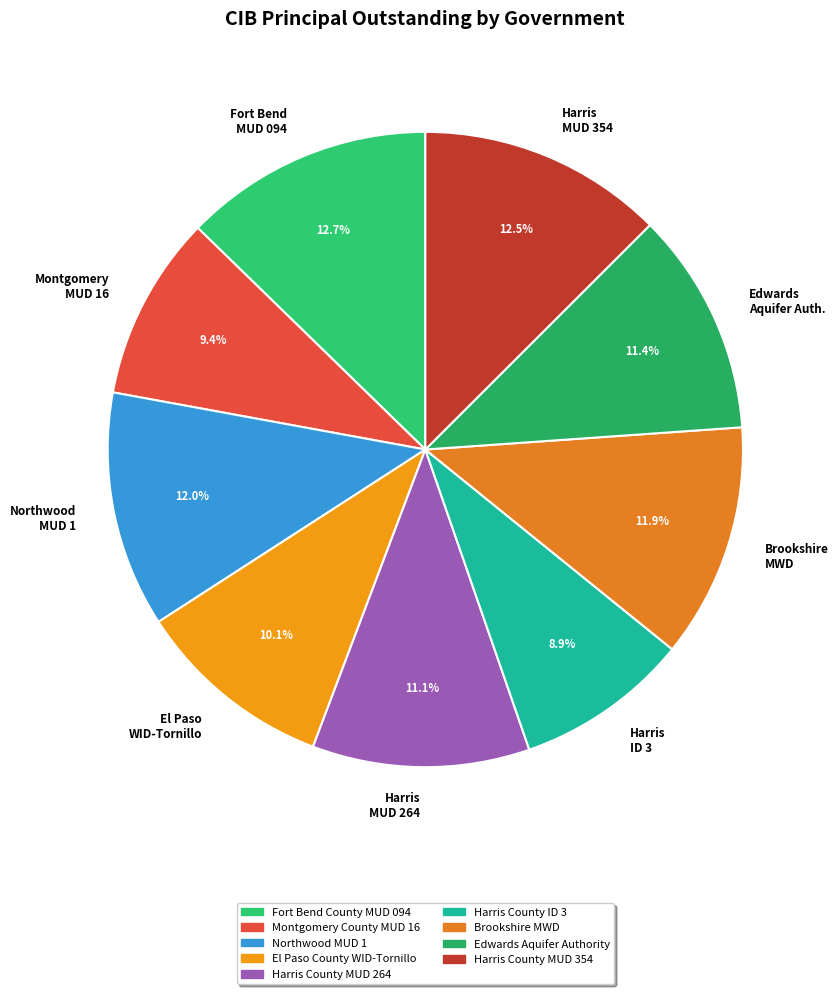

Do Harris County ID 3 and Fort Bend County MUD 094 together represent more than half of the pie?

No